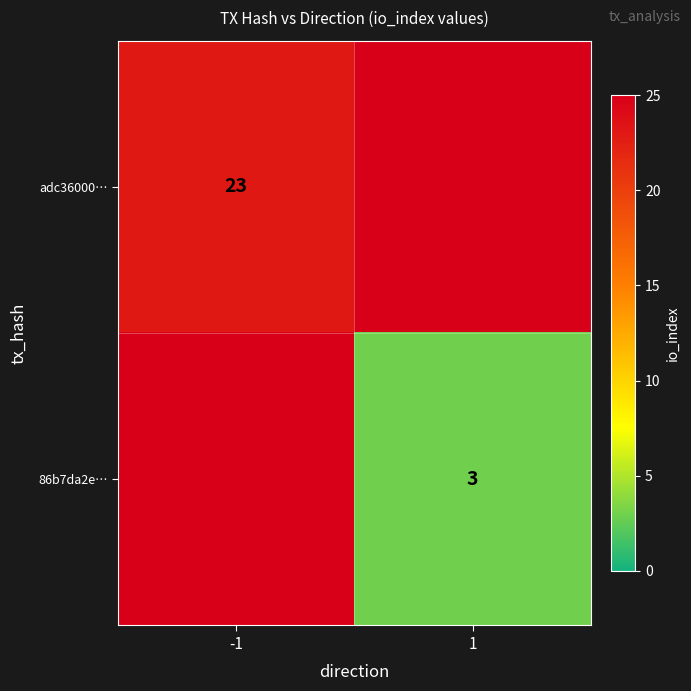

The 86b7da2e… series shows 3 at 1. True or false?

True